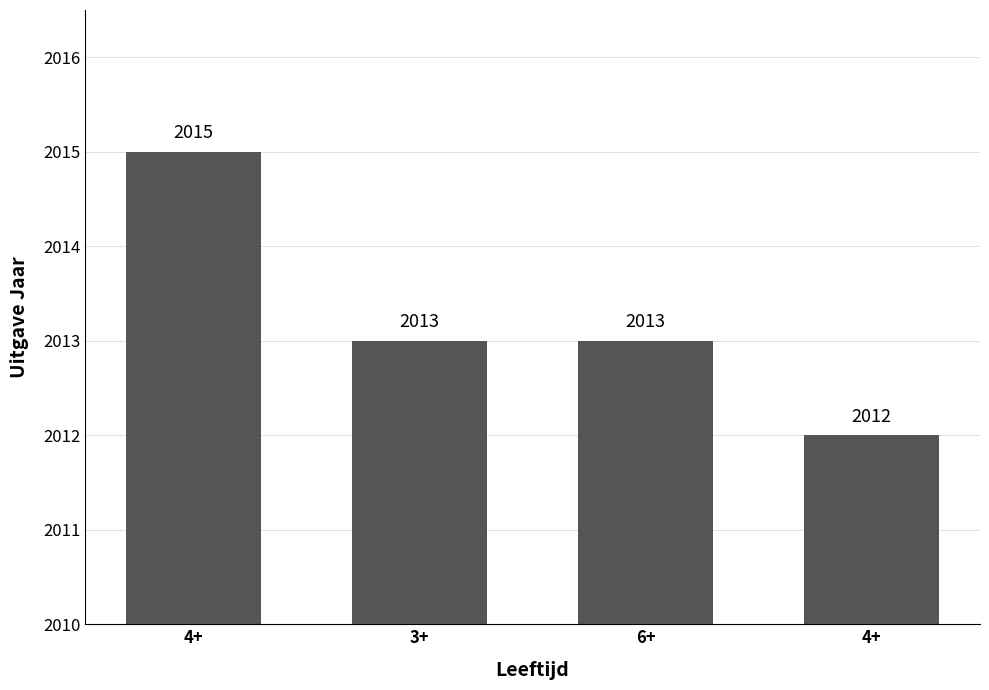

The value at 6+ is 3114. True or false?

False